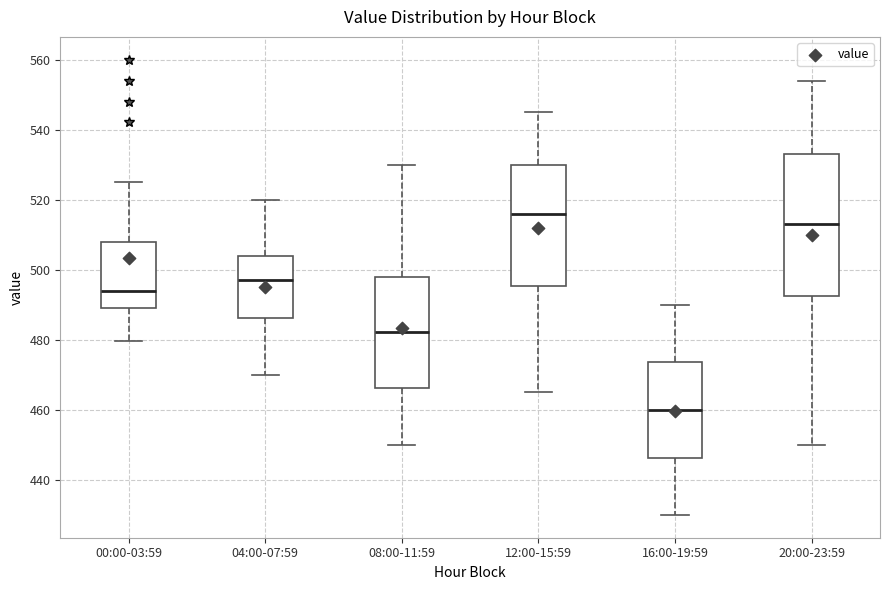

Reading left to right, read every box against the y-axis: the position of its median line, the range the box covers, and the ends of its whiskers. The values are not printed on the chart, so give them approximately, as read against the axis.

00:00-03:59: median 494, box 490 to 508, whiskers 480 to 526
04:00-07:59: median 496, box 486 to 504, whiskers 470 to 520
08:00-11:59: median 482, box 466 to 498, whiskers 450 to 530
12:00-15:59: median 516, box 496 to 530, whiskers 466 to 546
16:00-19:59: median 460, box 446 to 474, whiskers 430 to 490
20:00-23:59: median 514, box 492 to 534, whiskers 450 to 554